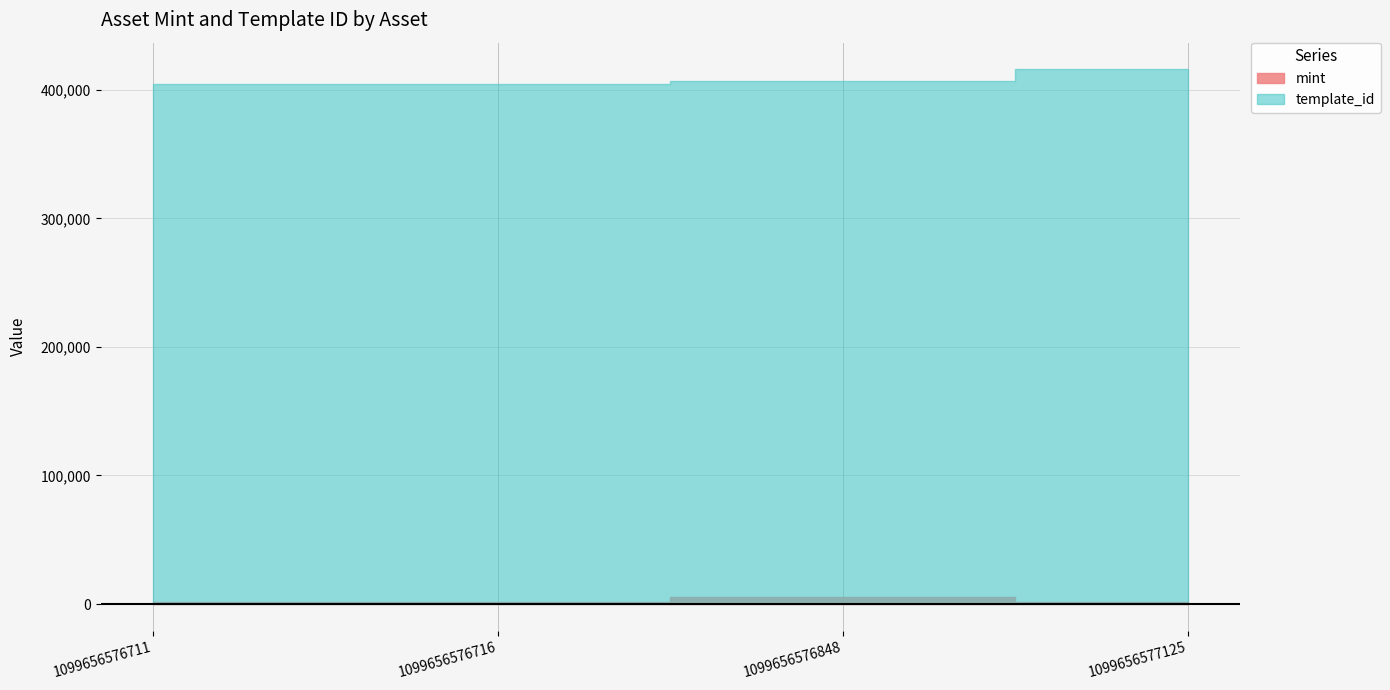

What is the average value of the mint series?

2622